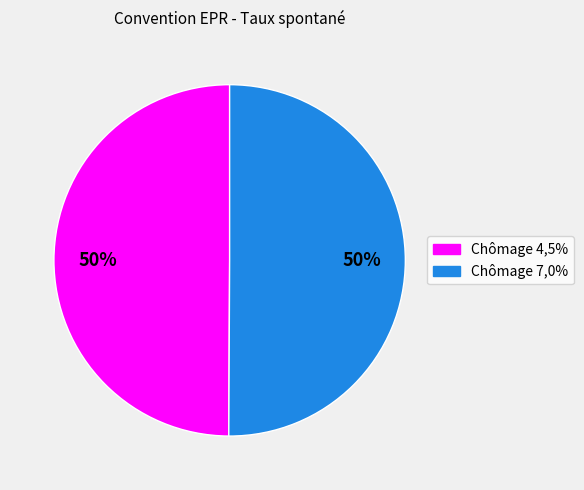

True or false: Chômage 4,5% accounts for 58% of the total.

False